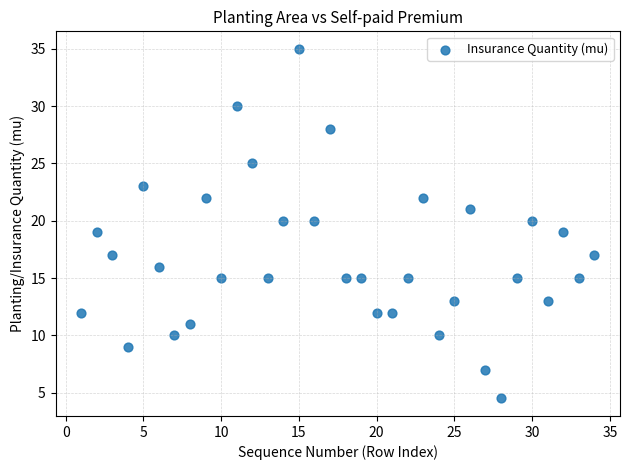

What is the range of X values (max minus min)?

33.0